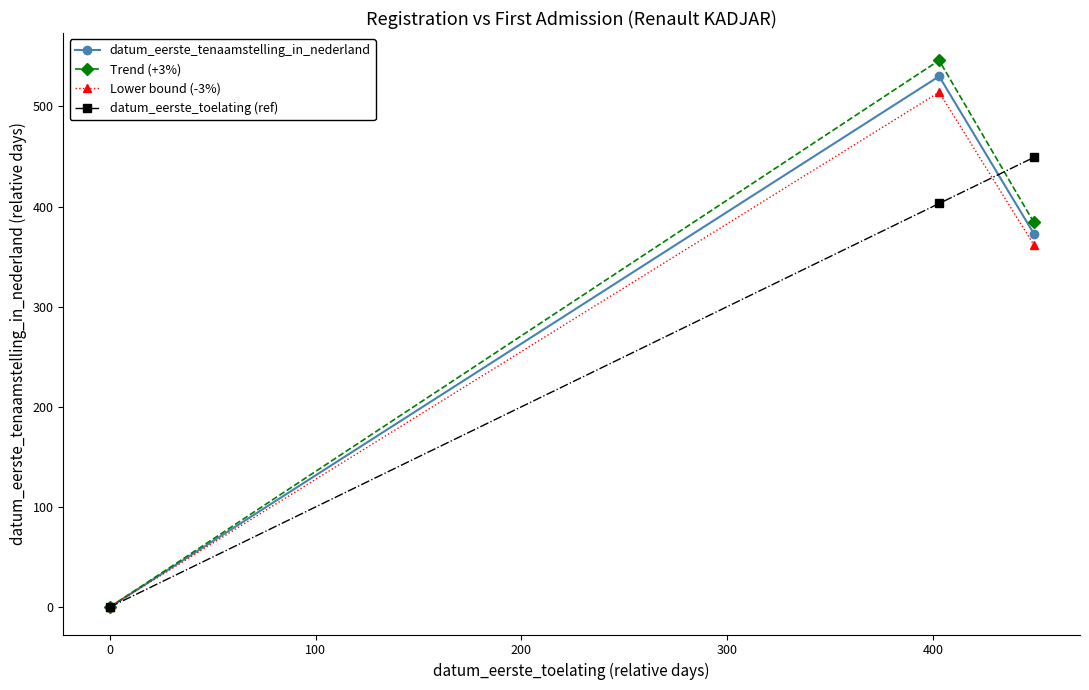

What is the value of the Lower bound (-3%) point at the 2nd from the left?

514.1